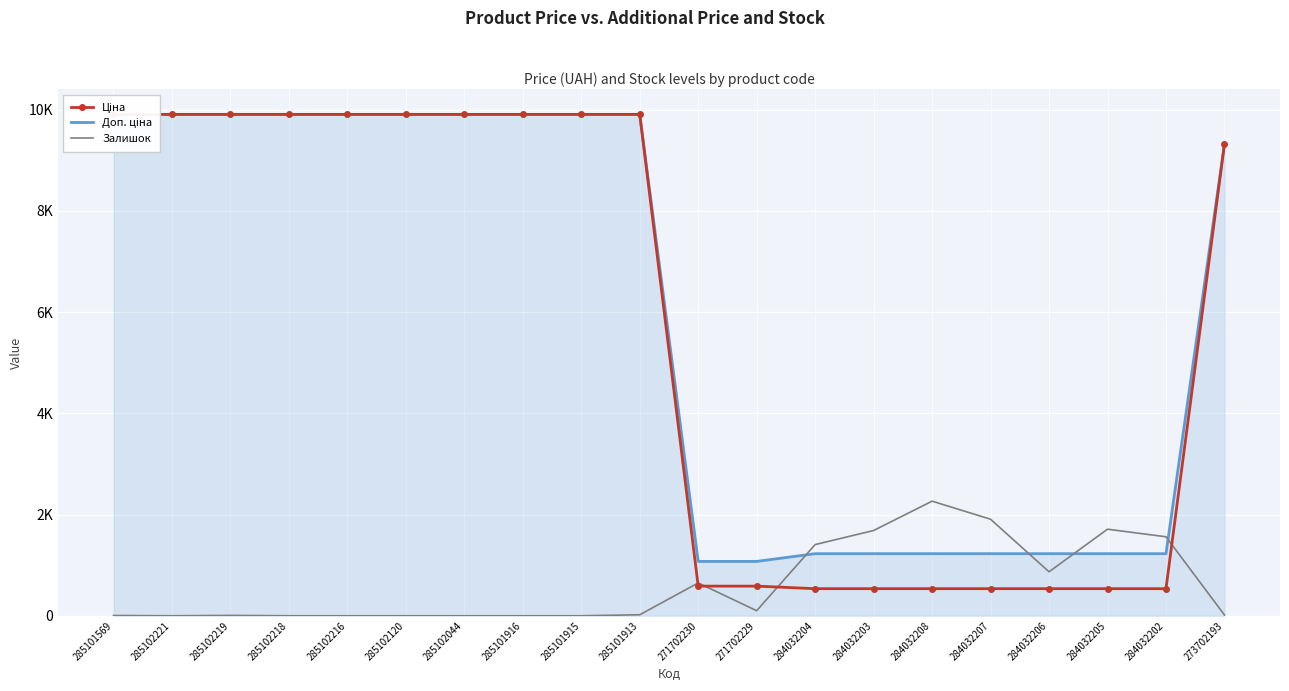

Reading left to right, extract all data points from this chart.

Ціна: 9908.5	9908.5	9908.5	9908.5	9908.5	9908.5	9908.5	9908.5	9908.5	9908.5	586.0	586.0	535.4	535.4	535.4	535.4	535.4	535.4	535.4	9321.4
Доп. ціна: 9908.5	9908.5	9908.5	9908.5	9908.5	9908.5	9908.5	9908.5	9908.5	9908.5	1074.5	1074.5	1227.2	1227.2	1227.2	1227.2	1227.2	1227.2	1227.2	9321.4
Залишок: 5.0	0.0	7.0	0.0	0.0	0.0	0.0	0.0	0.0	20.0	649.0	100.0	1407.0	1685.0	2265.0	1908.0	869.0	1711.0	1561.0	16.0